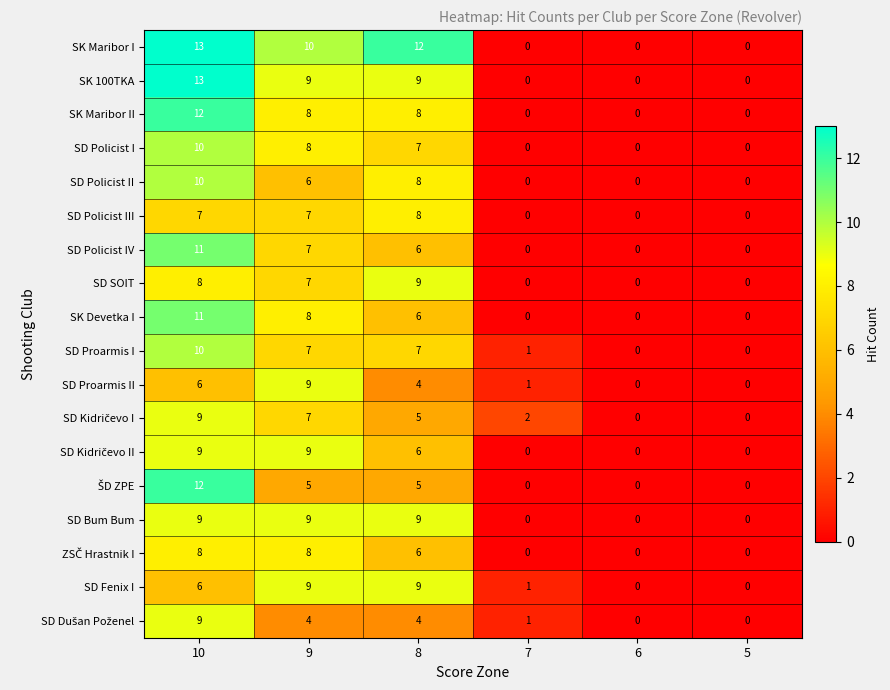

How many categories are shown in the chart?

6